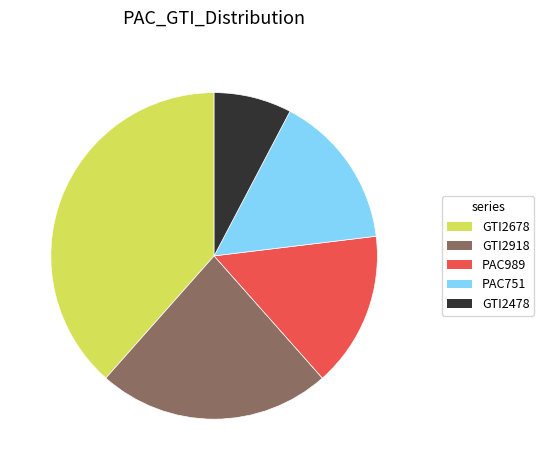

Between PAC989 and GTI2678, which is larger?

GTI2678